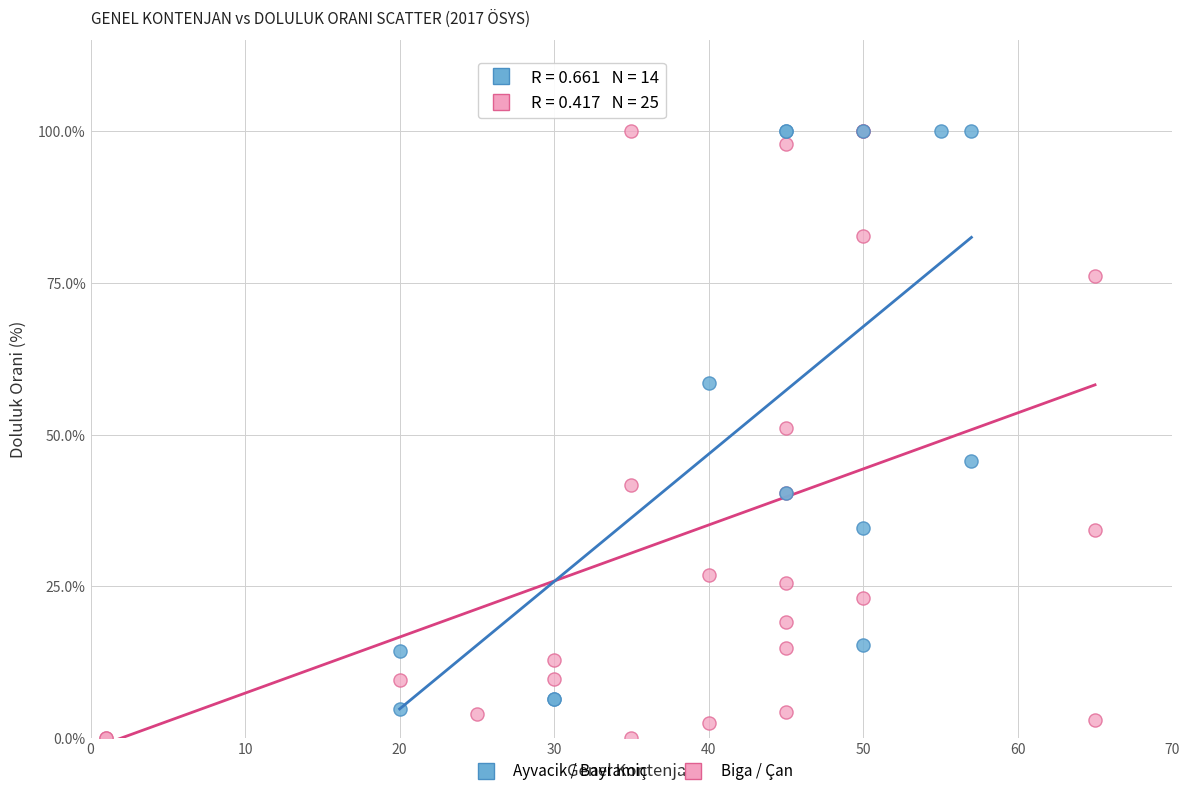

Which series reaches the minimum Y coordinate?

Biga / Çan